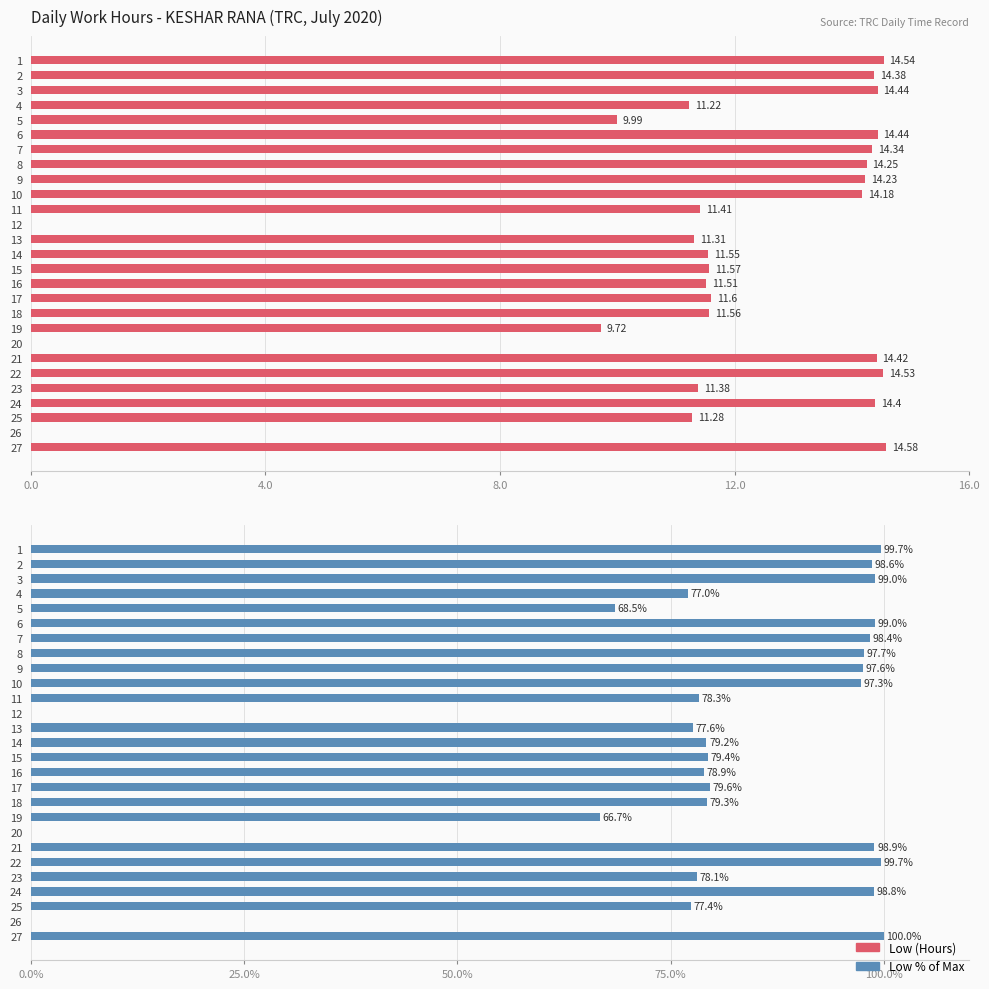

Count the number of categories in the chart.

27